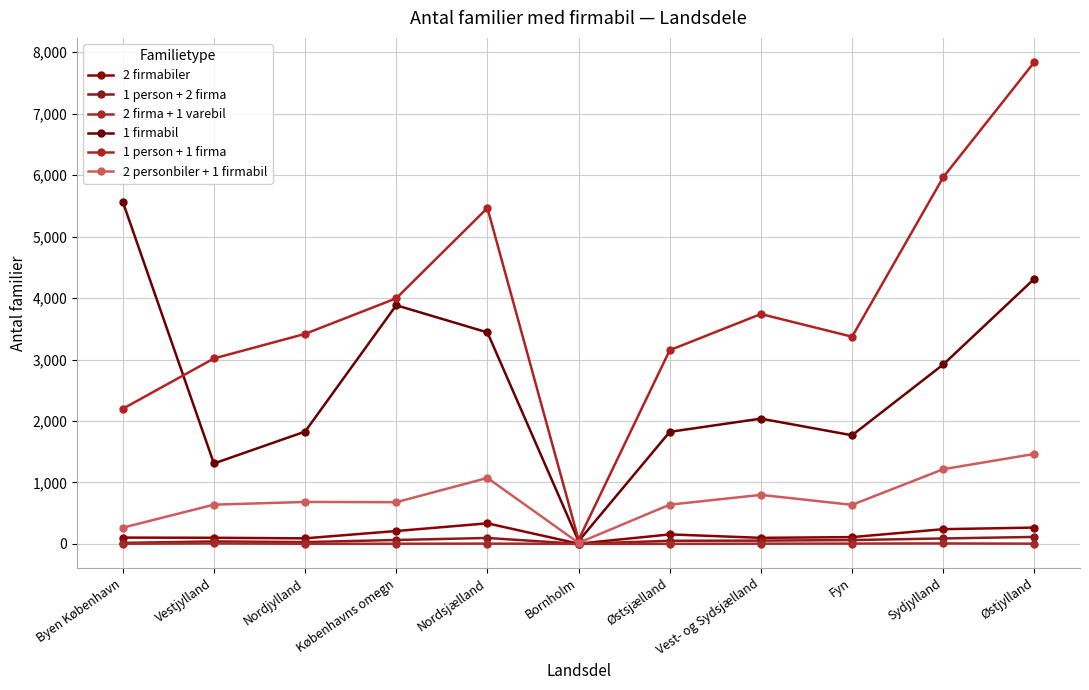

Which series has the largest total across all categories?

1 person + 1 firma